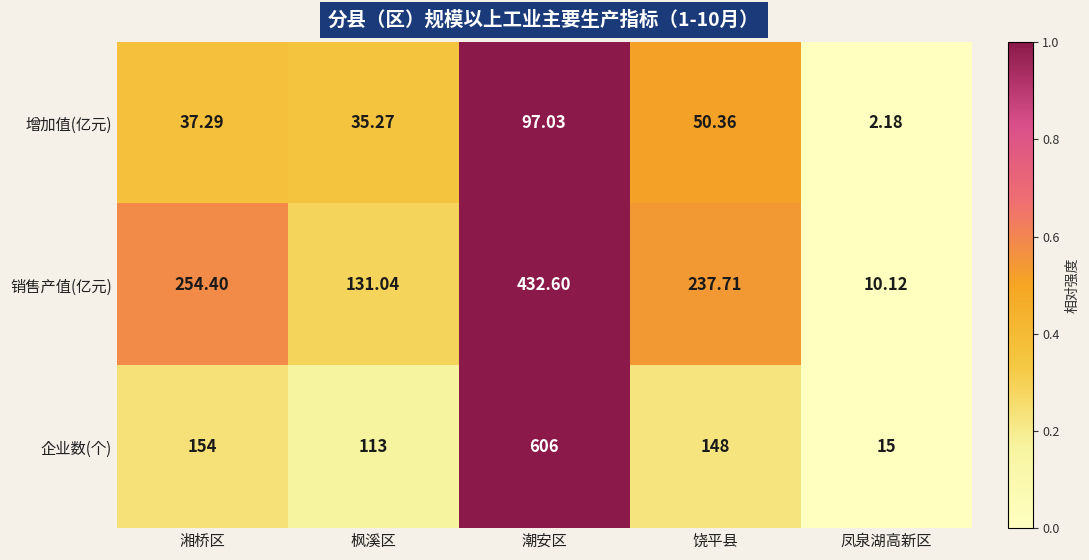

Which series changed the most between 湘桥区 and 饶平县?

销售产值(亿元)